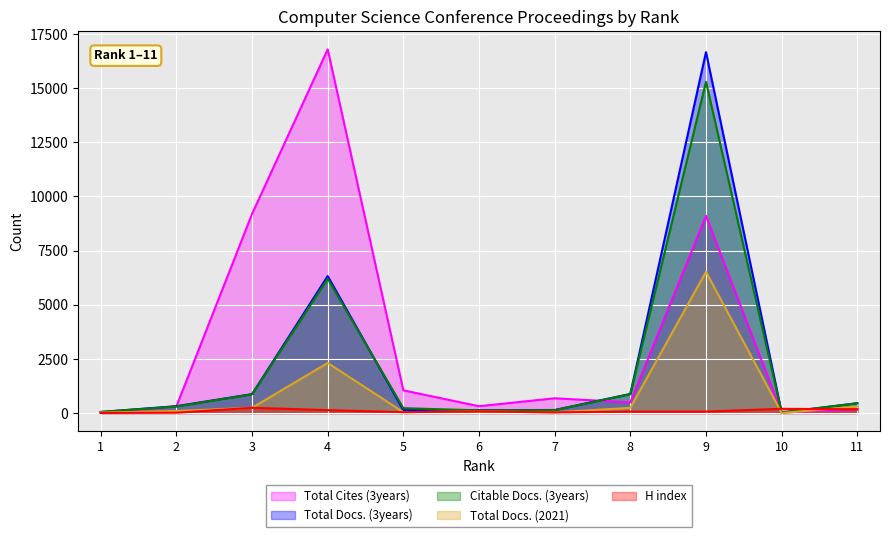

Which category has the lowest value in the Total Docs. (2021) series?

10